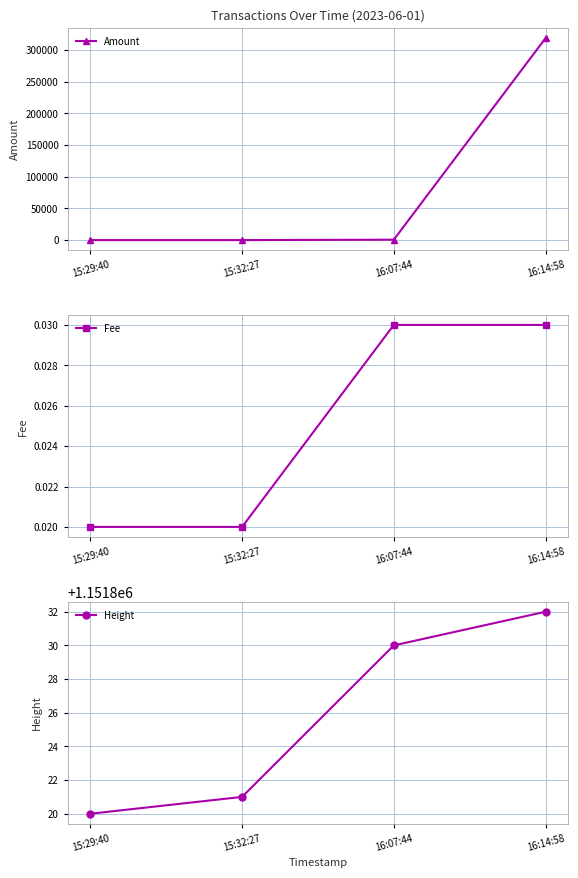

What is the difference between the Amount values at 15:32:27 and 16:14:58?

319000.0